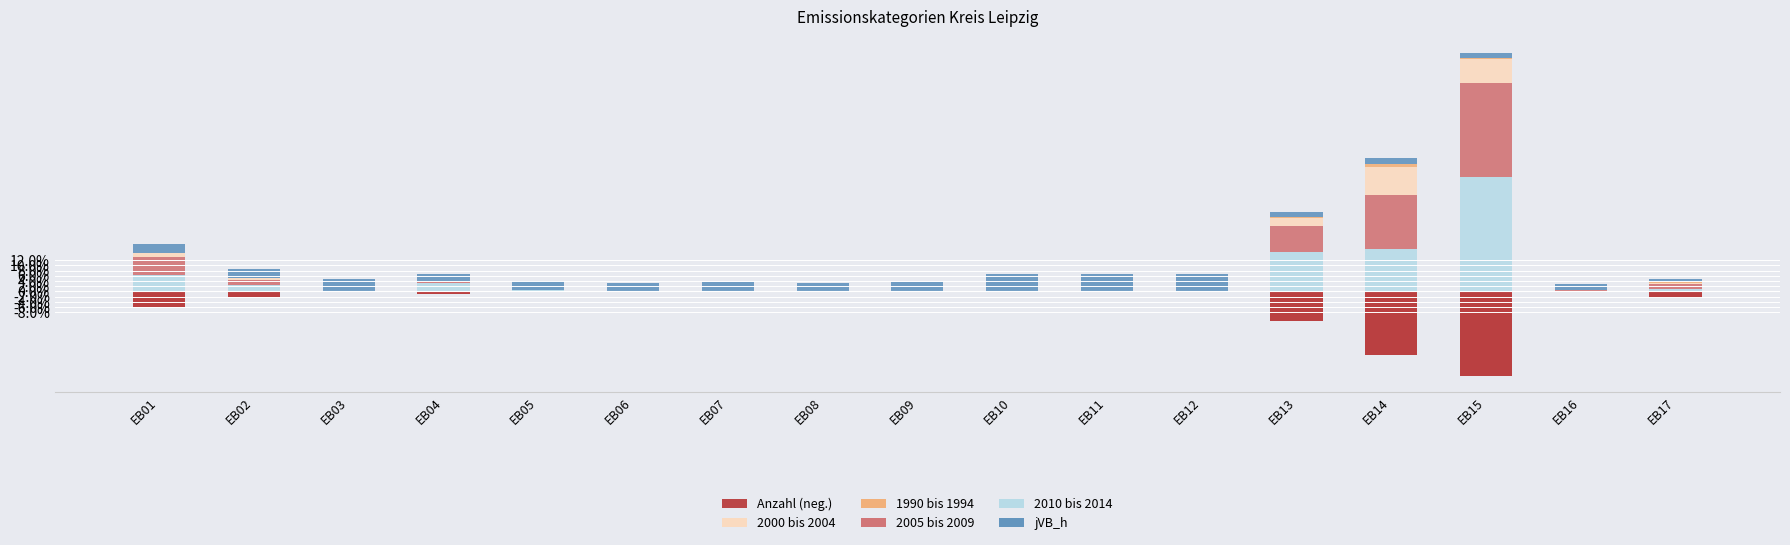

At which label is 1990 bis 1994 closest to 0?

EB04